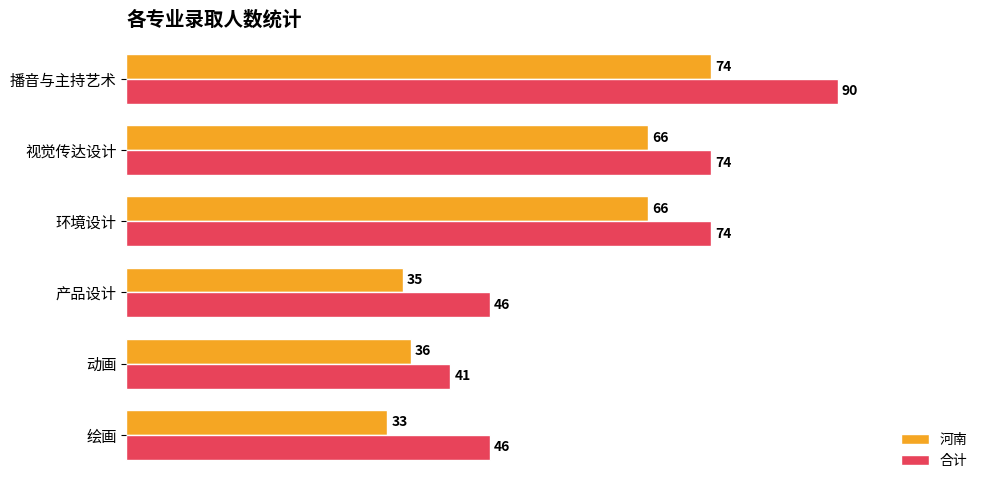

Rank the series by their average value, from highest to lowest.

合计, 河南